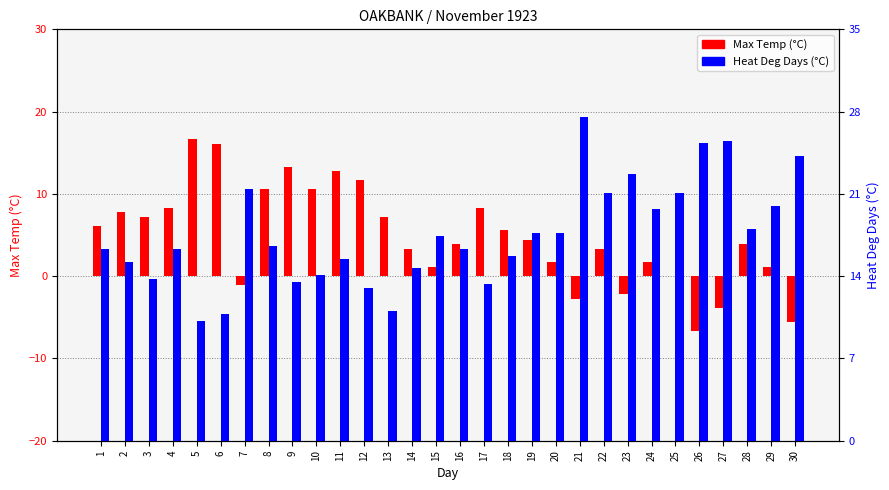

What is the maximum value for Heat Deg Days (°C)?

27.5